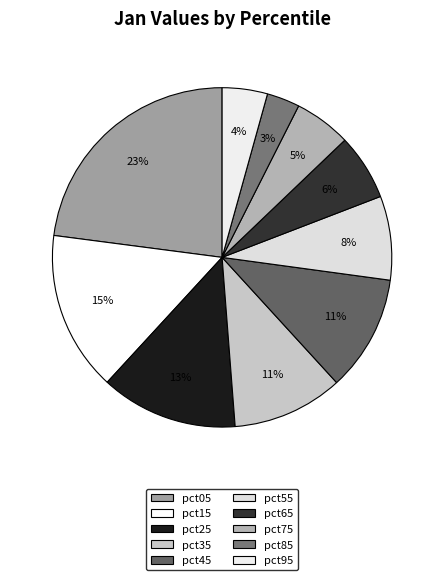

Is it true that pct15 is 25% of the pie?

False